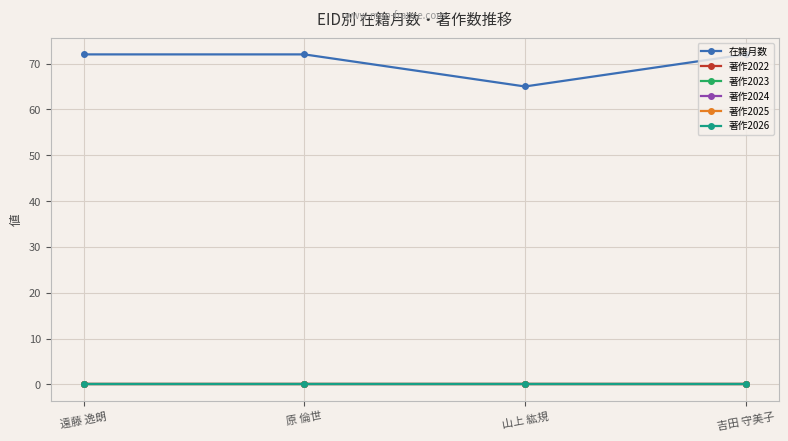

The value of 在籍月数 at 吉田 守美子 is 129. True or false?

False